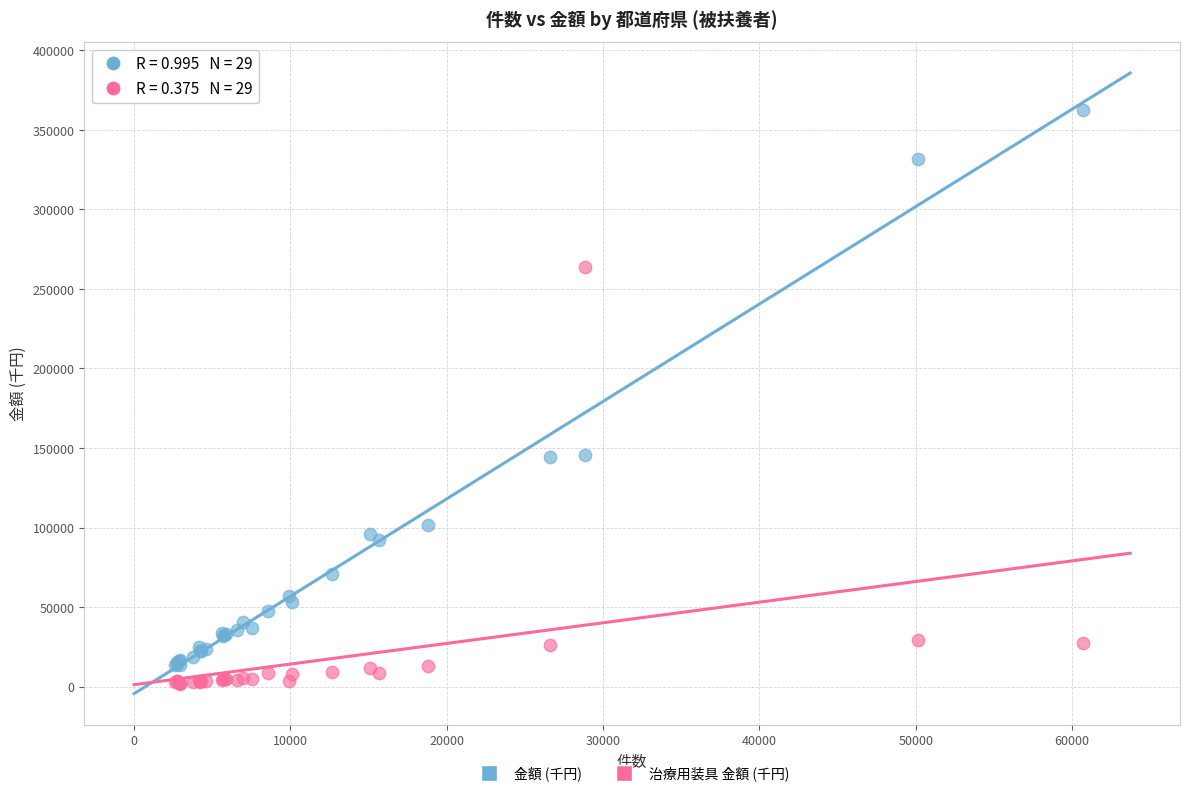

Which series contains the highest Y value?

金額 (千円)